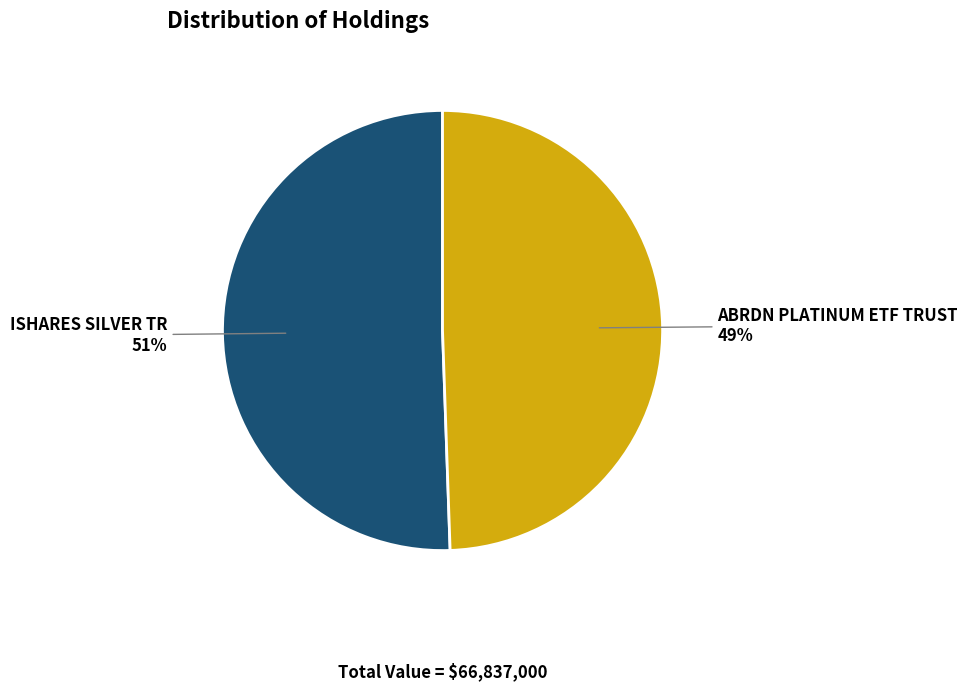

Which slice is the smallest?

ABRDN PLATINUM ETF TRUST